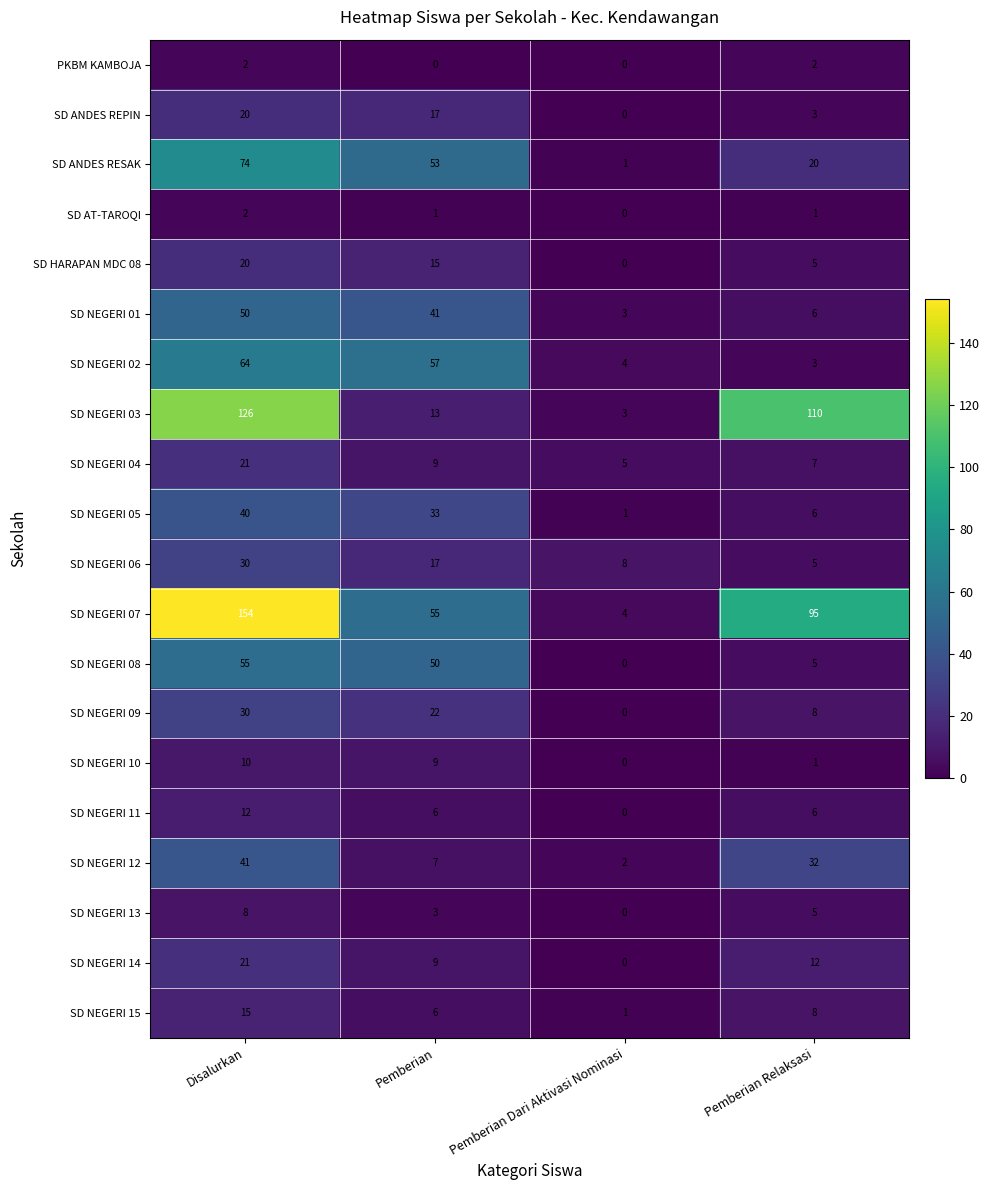

At which category does the chart reach its peak across all series?

Disalurkan